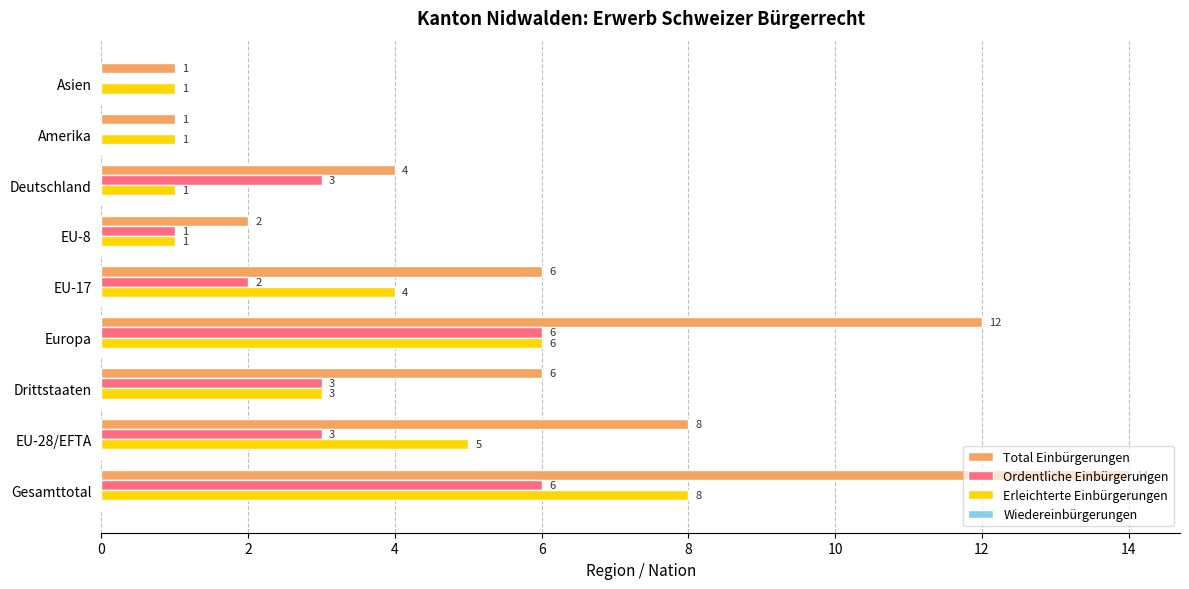

What is the maximum value shown in the chart?

14